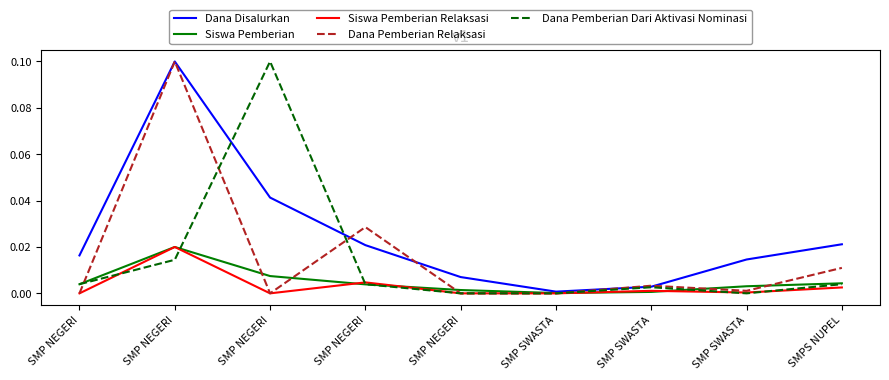

Between SMP NEGERI and SMP SWASTA, which series saw the biggest shift?

Dana Disalurkan